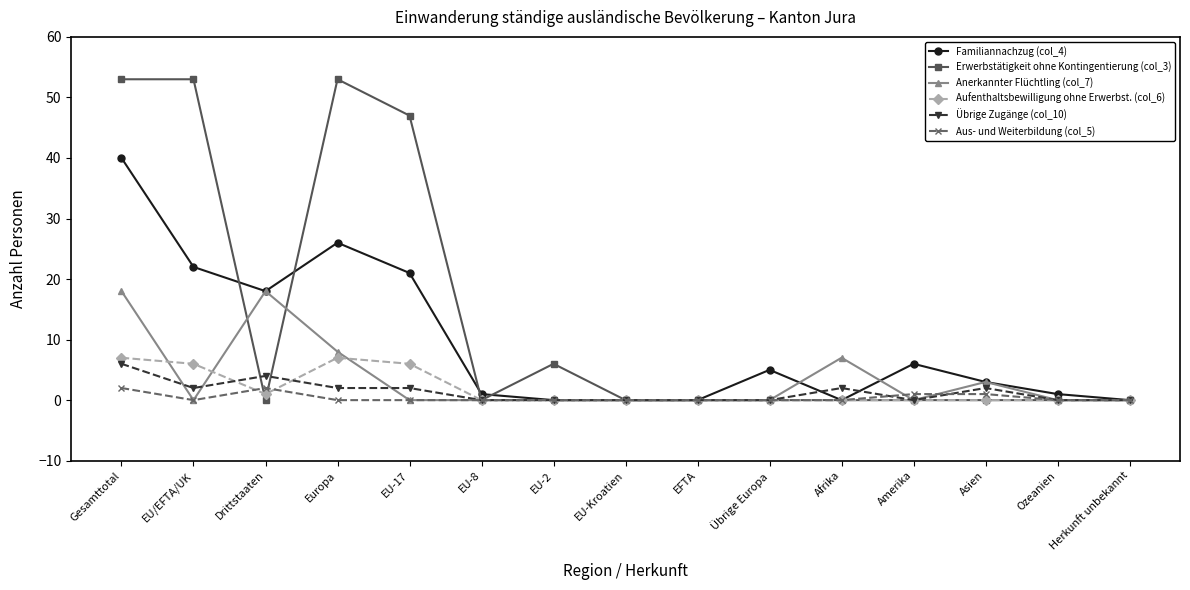

What is the greatest value displayed?

53